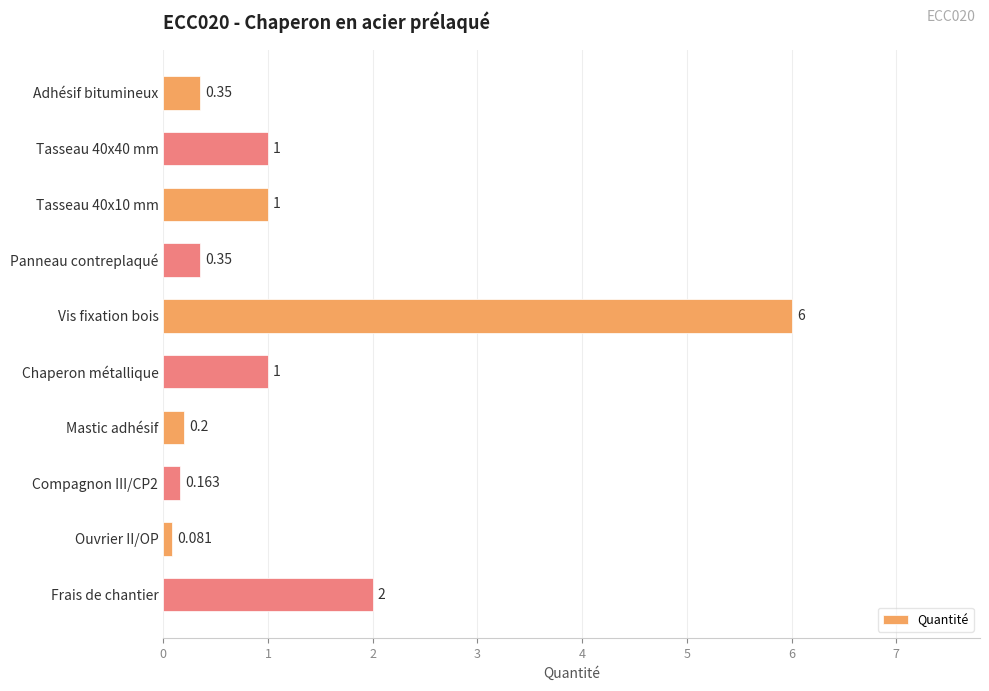

Which has a higher value, Ouvrier II/OP or Panneau contreplaqué?

Panneau contreplaqué